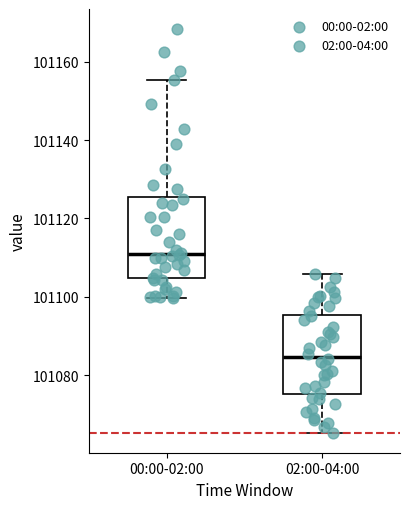

Reading left to right, transcribe this box plot: for each box, give where its median line is, the range the box spans, and where its two whiskers end, as read against the y-axis. The values are not printed on the chart, so give them approximately, as read against the axis.

00:00-02:00: median 101110, box 101104 to 101126, whiskers 101100 to 101156
02:00-04:00: median 101084, box 101076 to 101096, whiskers 101066 to 101106